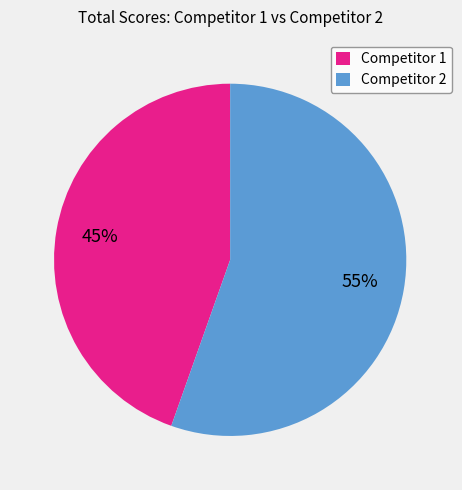

Is there any slice that represents more than half of the pie?

Yes